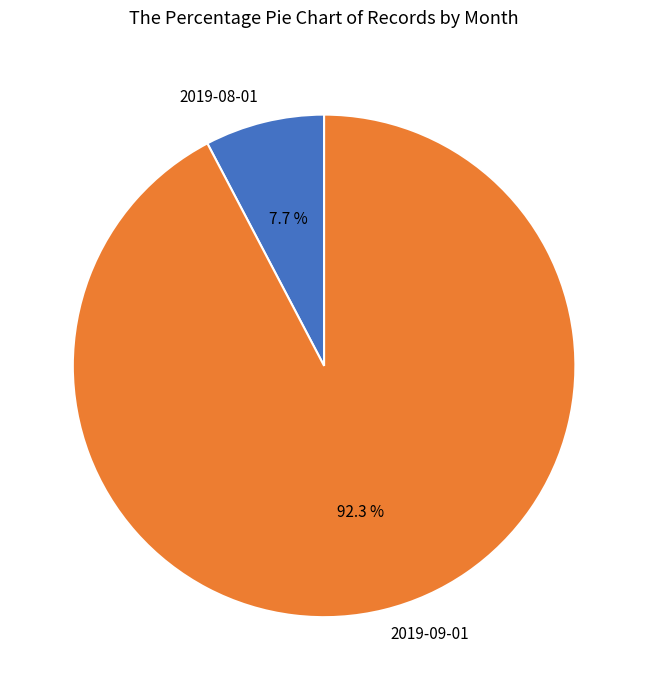

Does 2019-08-01 account for over 50% of the chart?

No